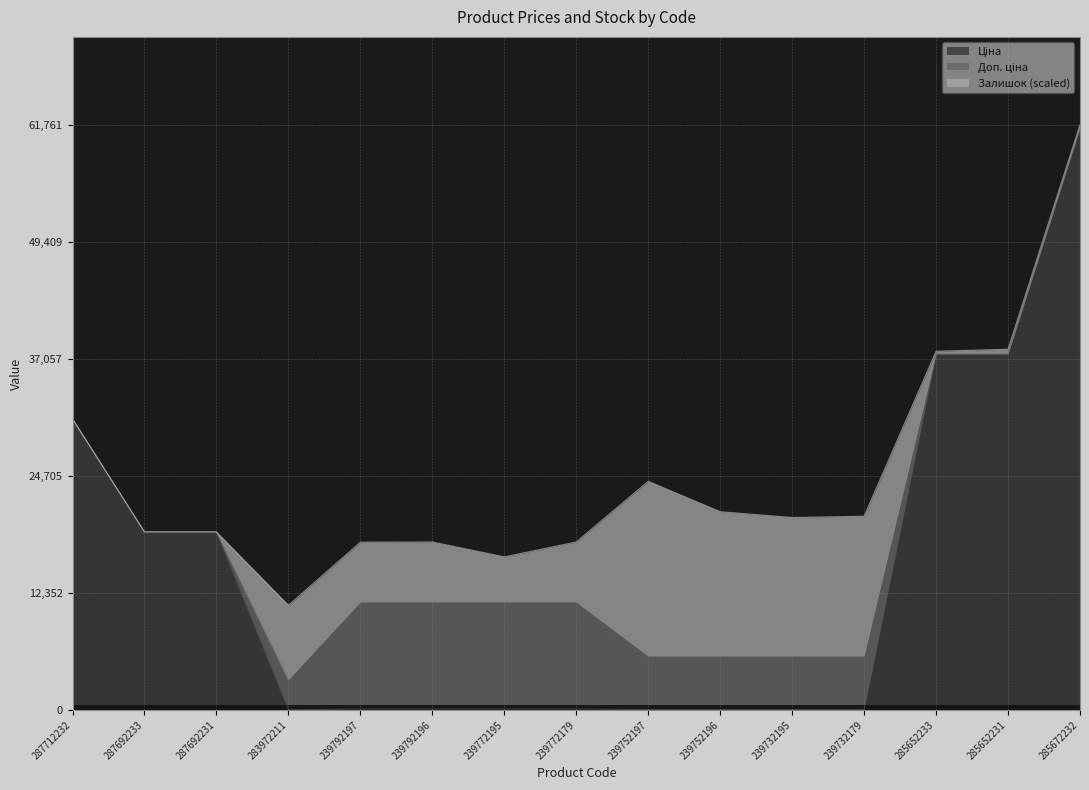

The value of Доп. ціна at 239732179 is 5705.0. True or false?

True